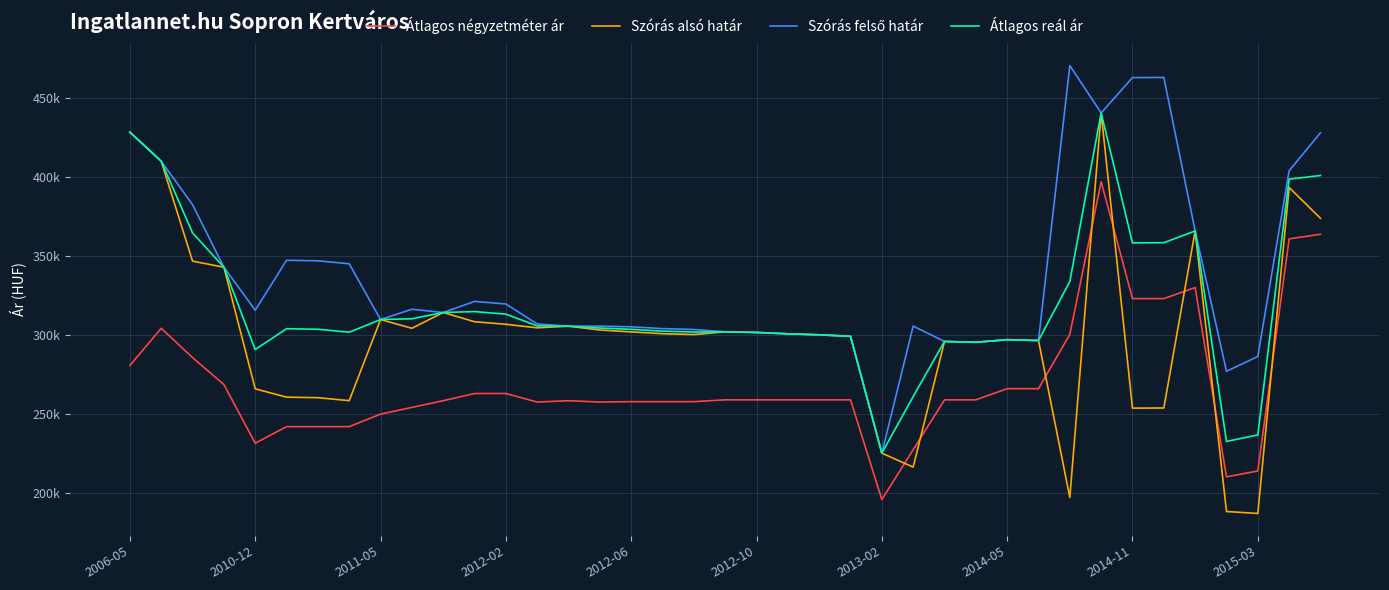

Does the chart display data point markers on the line(s)?

No